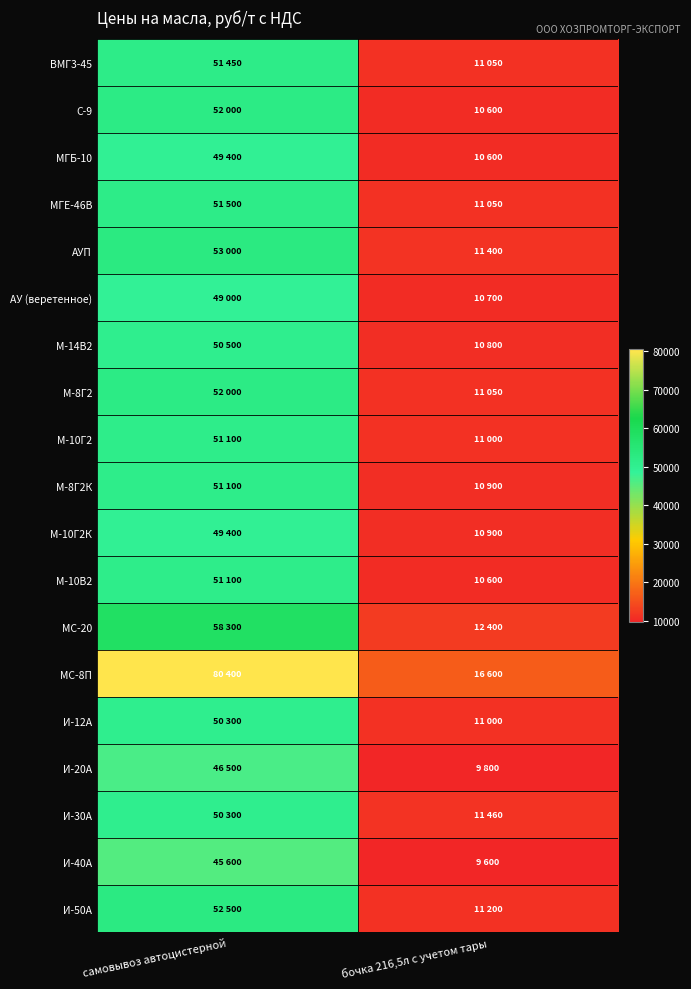

Rank the series at самовывоз автоцистерной from lowest to highest value.

И-40А, И-20А, АУ (веретенное), МГБ-10, М-10Г2К, И-12А, И-30А, М-14В2, М-10Г2, М-8Г2К, М-10В2, ВМГ3-45, МГЕ-46В, С-9, М-8Г2, И-50А, АУП, МС-20, МС-8П